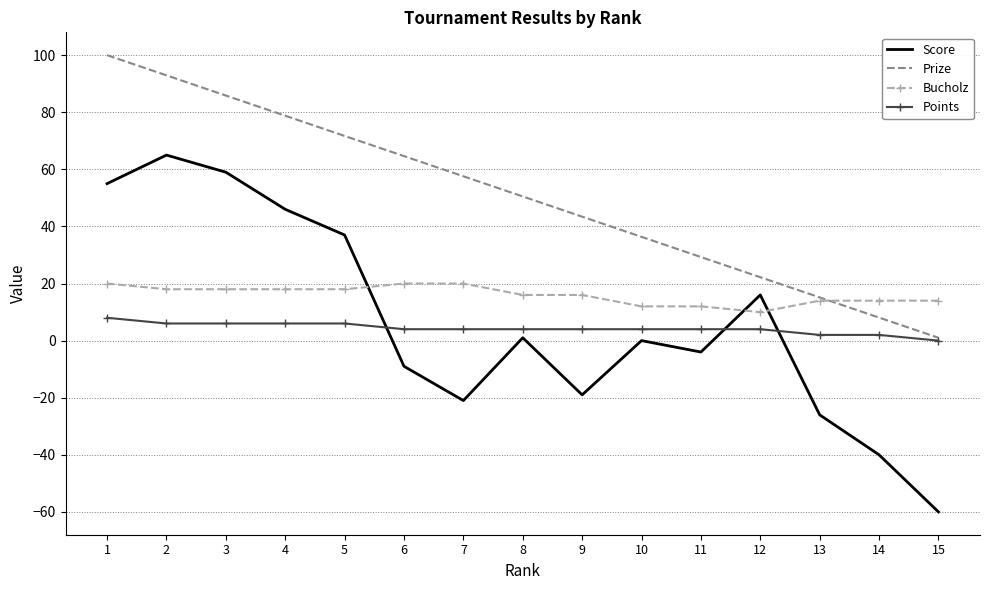

What is the smallest value displayed?

-60.0